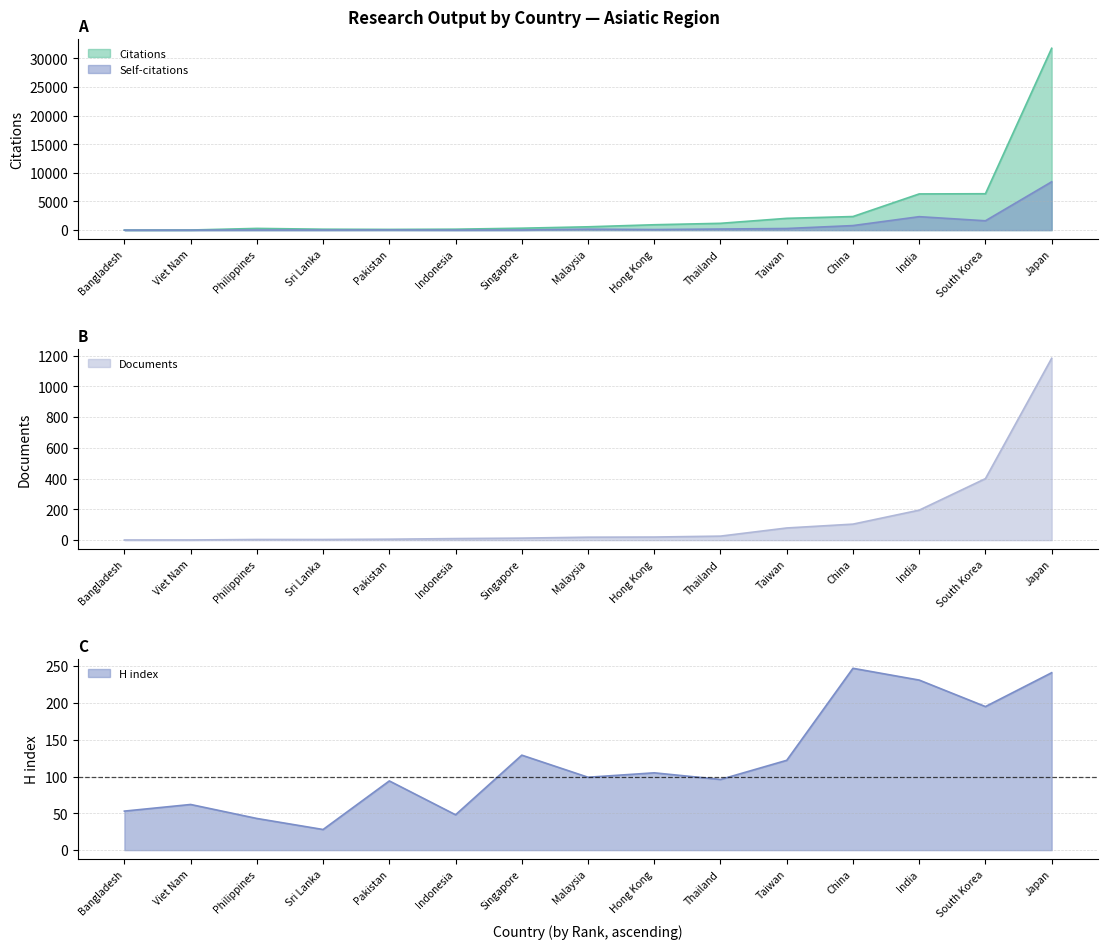

What are all the series names shown in the legend?

Citations, Self-citations, Documents, H index